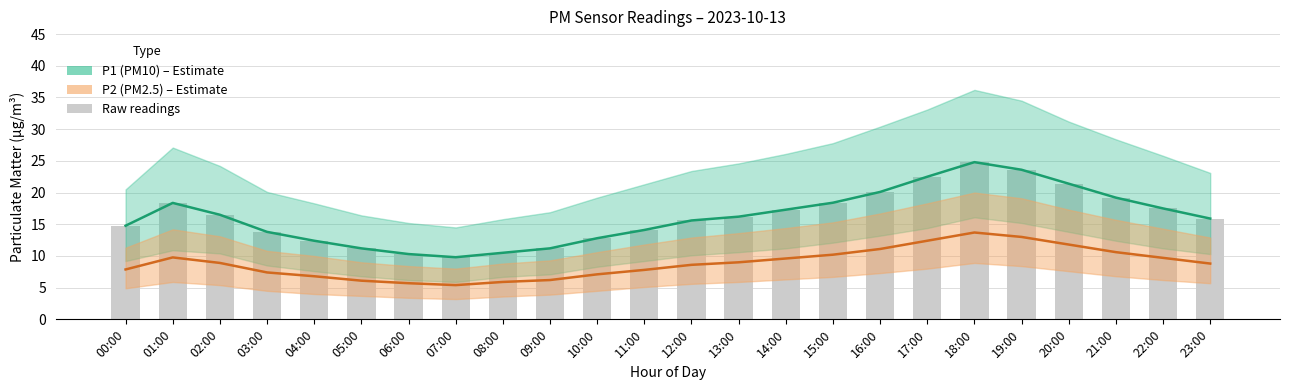

List the labels in order of P2 (PM2.5) value, smallest first.

07:00, 06:00, 08:00, 05:00, 09:00, 04:00, 10:00, 03:00, 11:00, 00:00, 12:00, 23:00, 02:00, 13:00, 14:00, 22:00, 01:00, 15:00, 21:00, 16:00, 20:00, 17:00, 19:00, 18:00